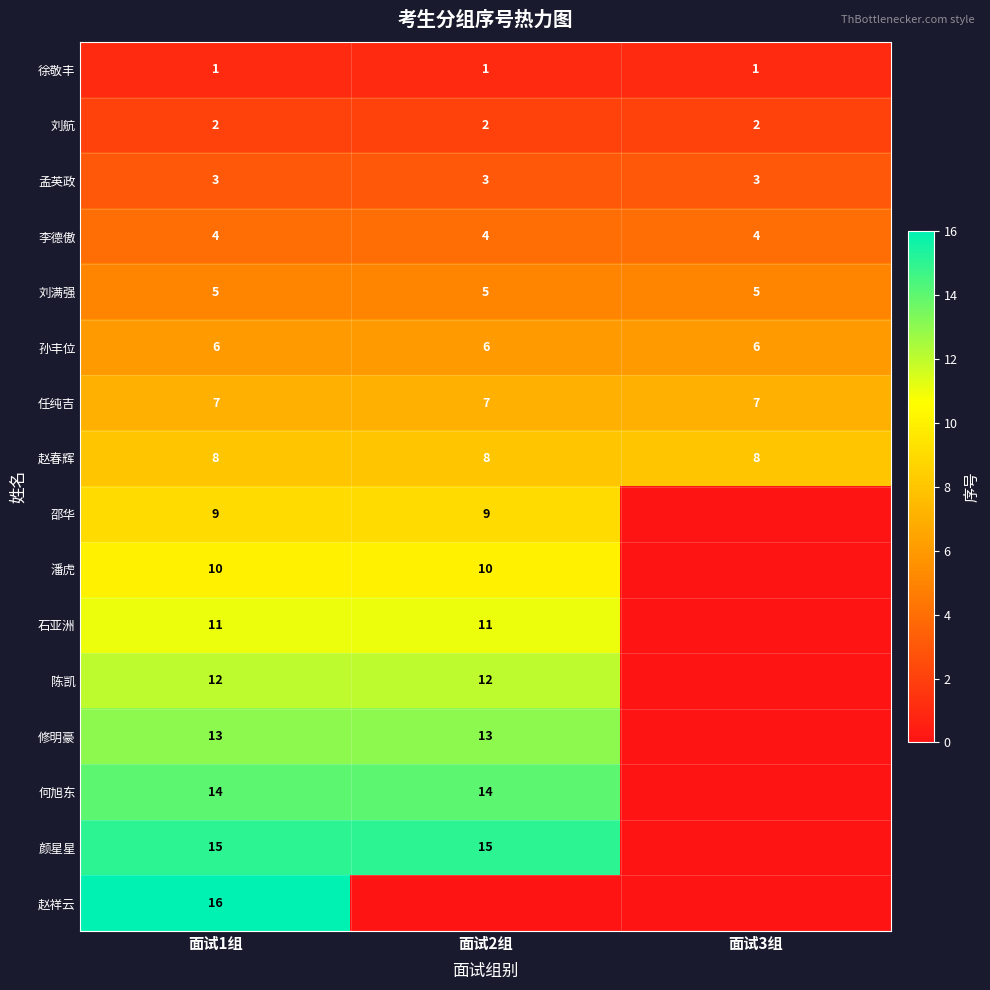

Which has a higher value, 面试3组 or 面试1组?

面试3组